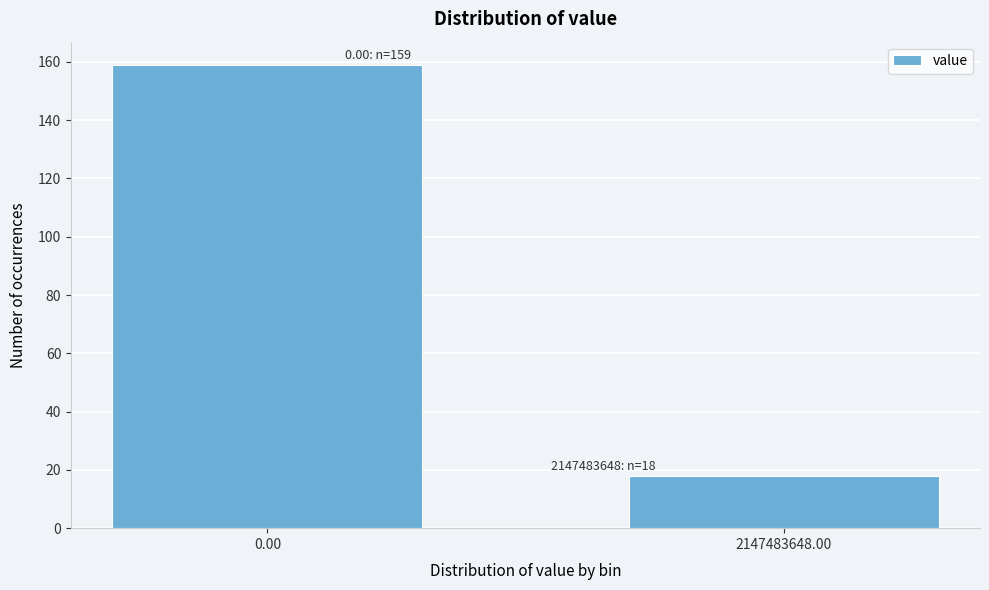

Reading right to left, list all the values displayed in this chart.

18	159